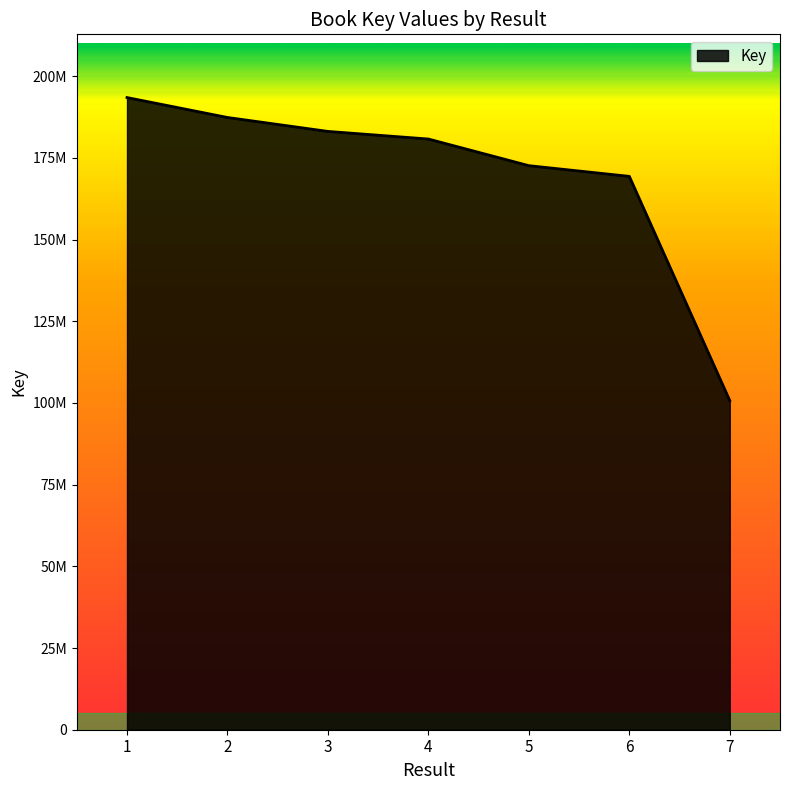

What is the difference between the maximum and minimum values?

92741201